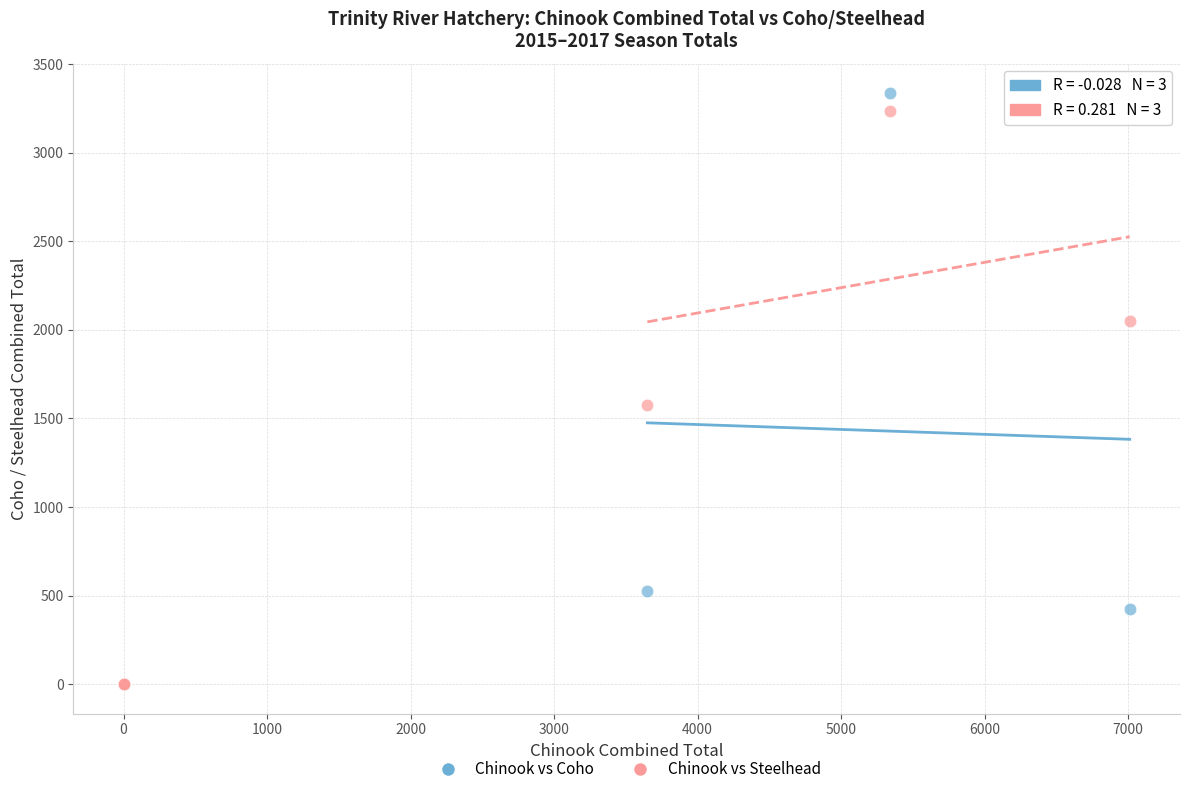

Across all series, what Y value is closest to 1668?

1574